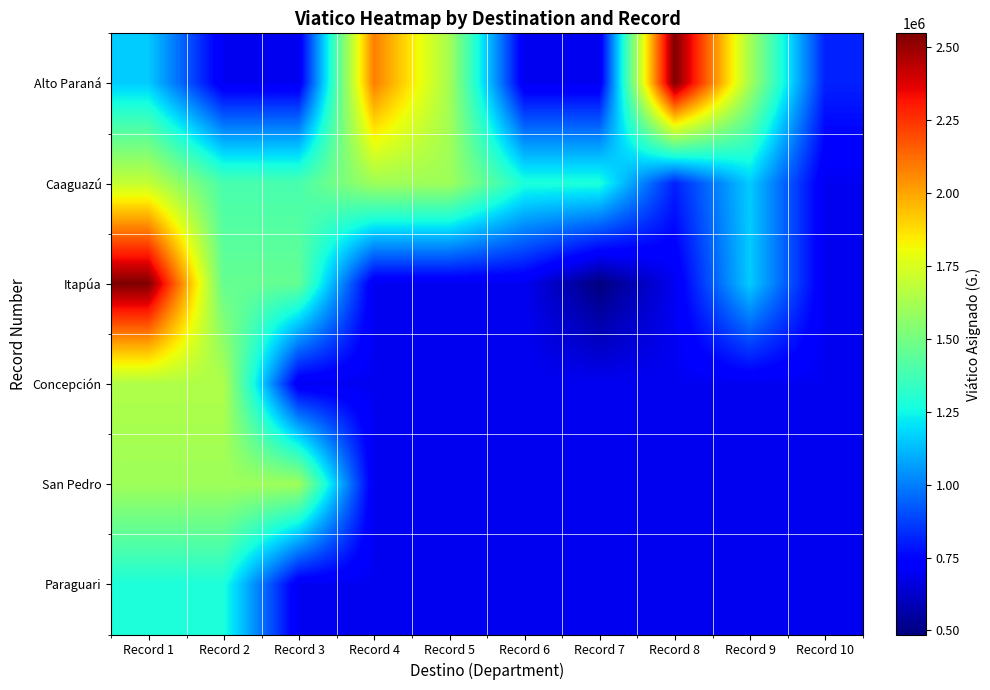

What is the smallest value displayed?

486255